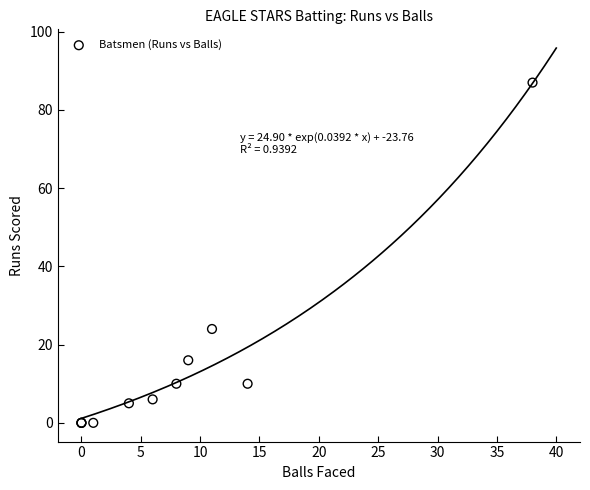

What Y value in the scatter plot is closest to 43?

24